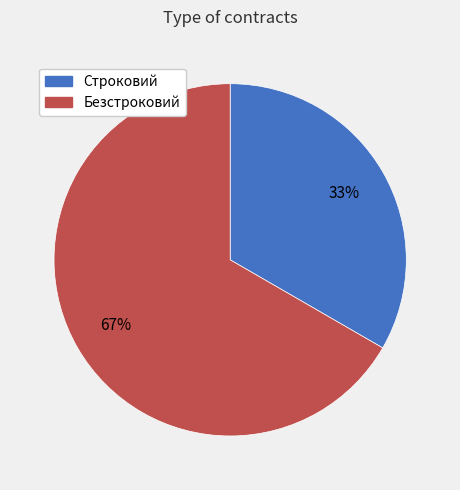

Between Безстроковий and Строковий, which is larger?

Безстроковий